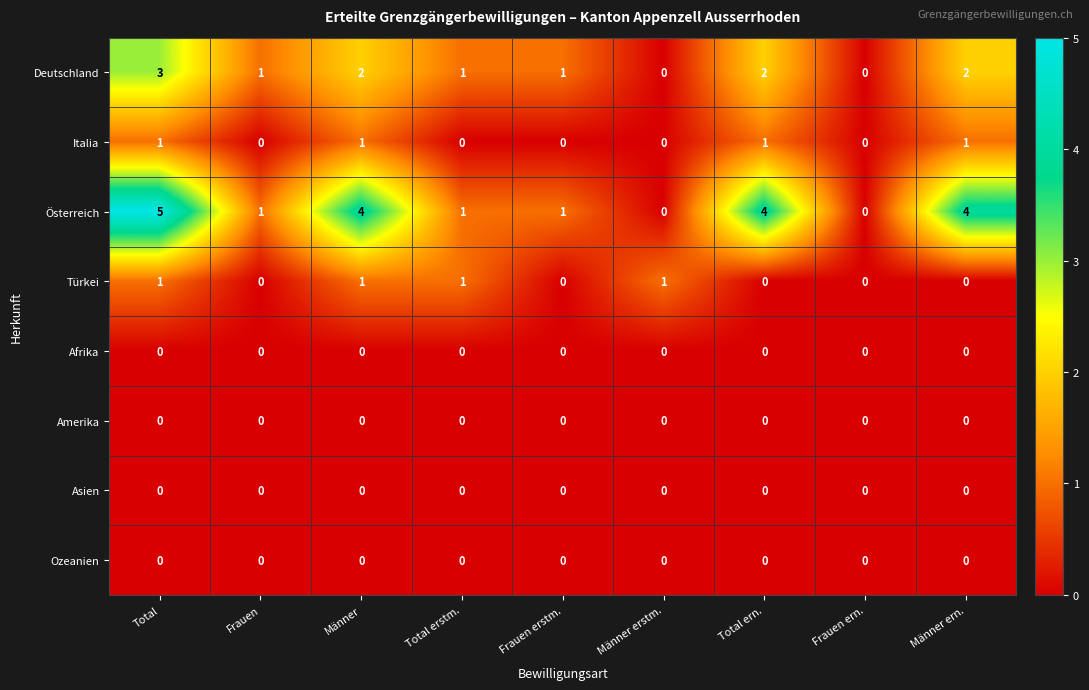

What is the total value across all series at Männer?

8